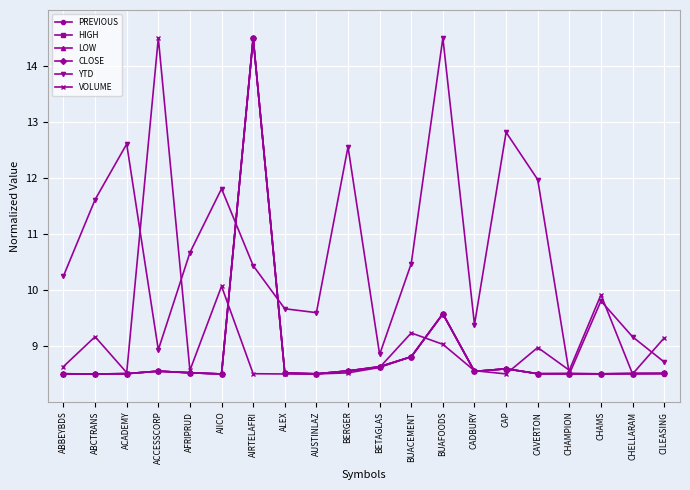

What is the label of the 3rd point from the right?

CHAMS